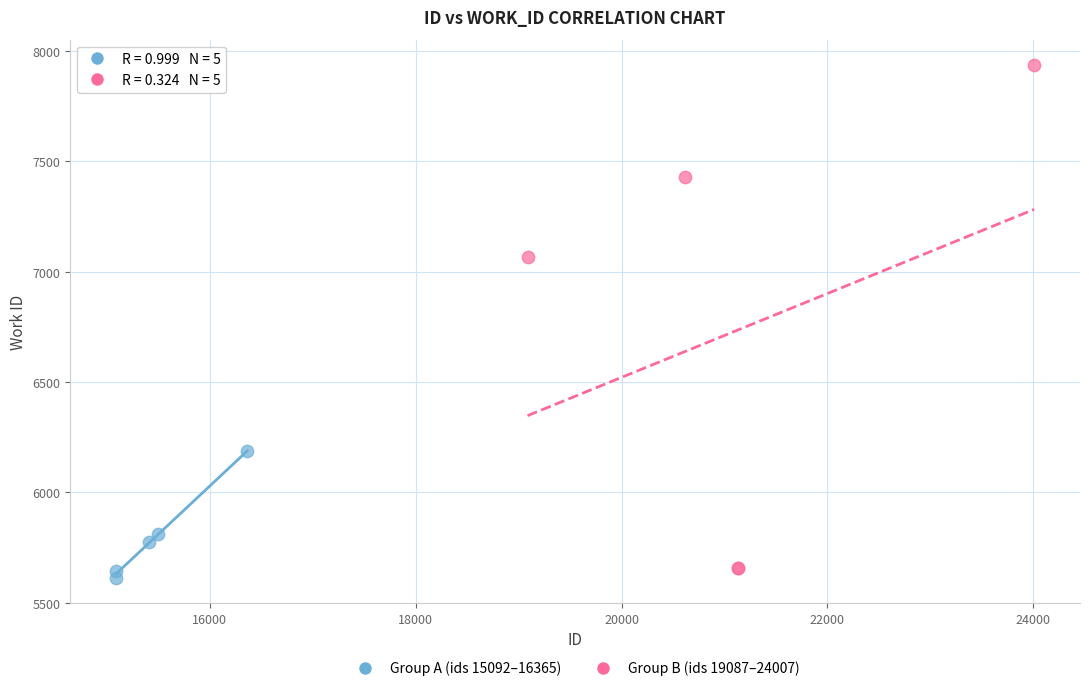

Which series reaches the maximum Y coordinate?

Group B (ids 19087–24007)